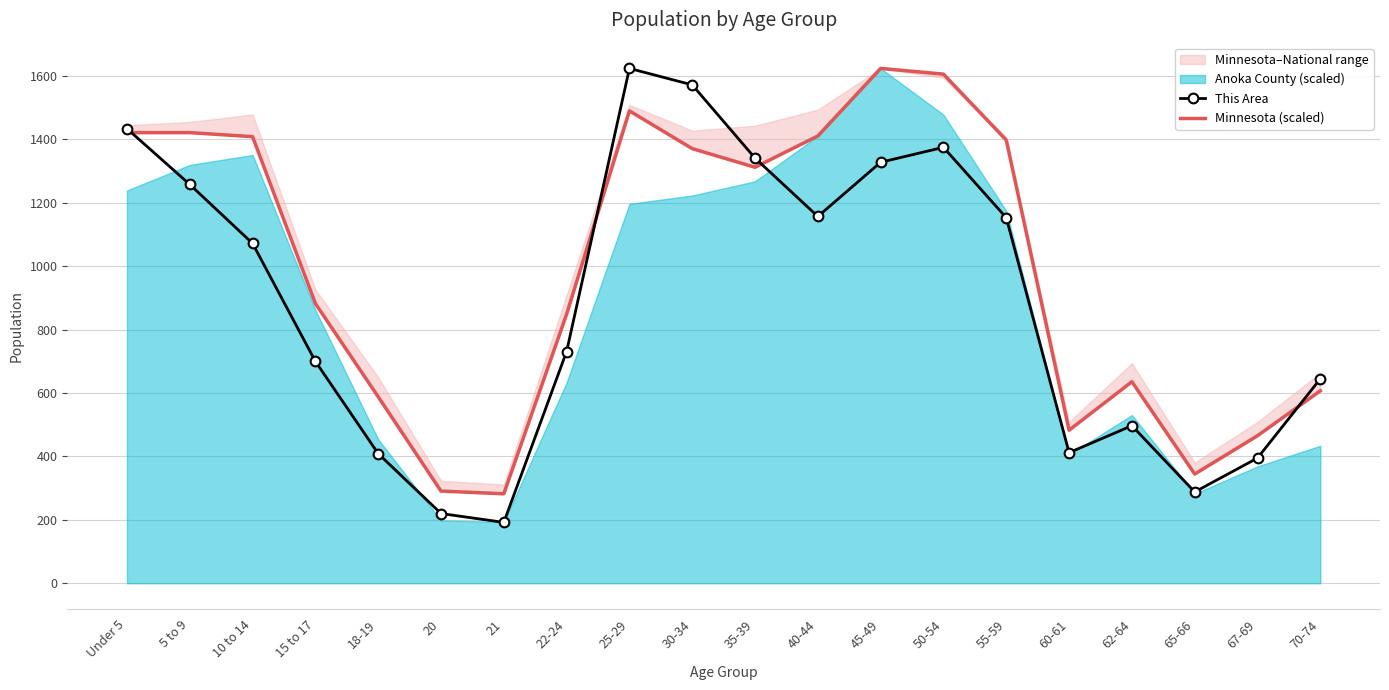

What is the total value across all series at 15 to 17?

1582.3